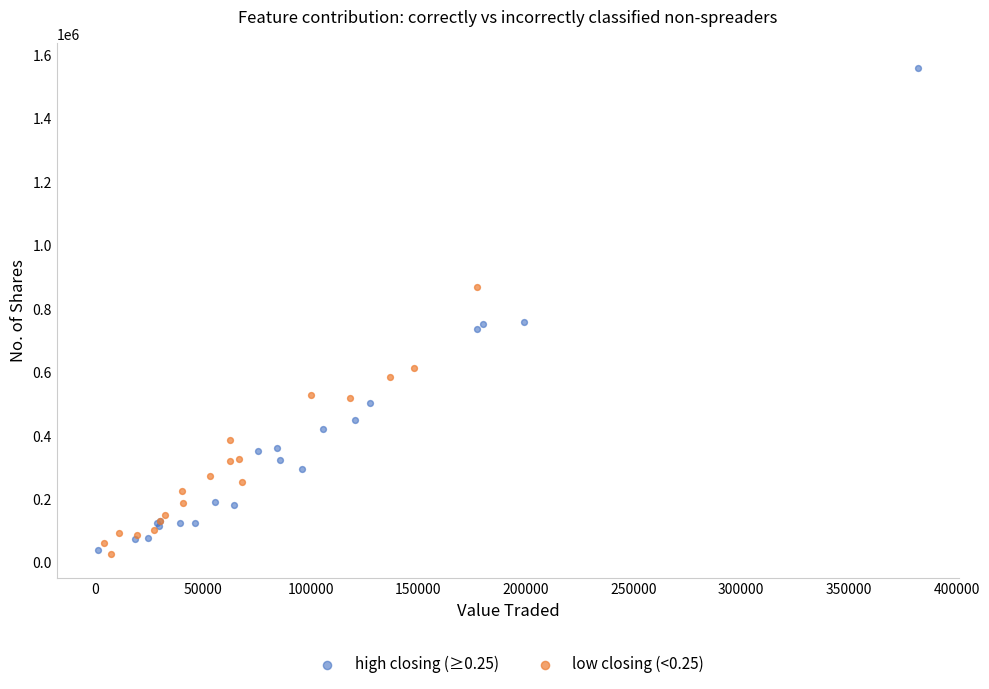

Which series reaches the maximum Y coordinate?

high closing (≥0.25)